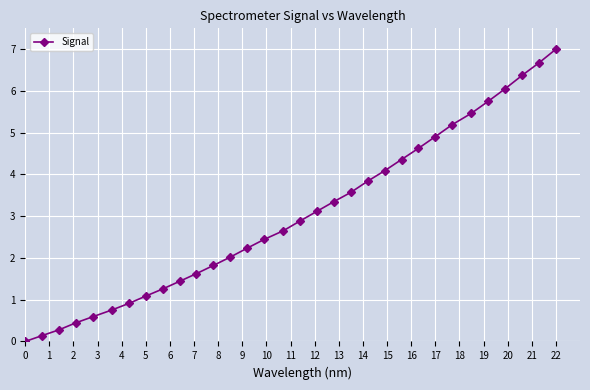

What is the difference between the second highest and second lowest values?

6.5